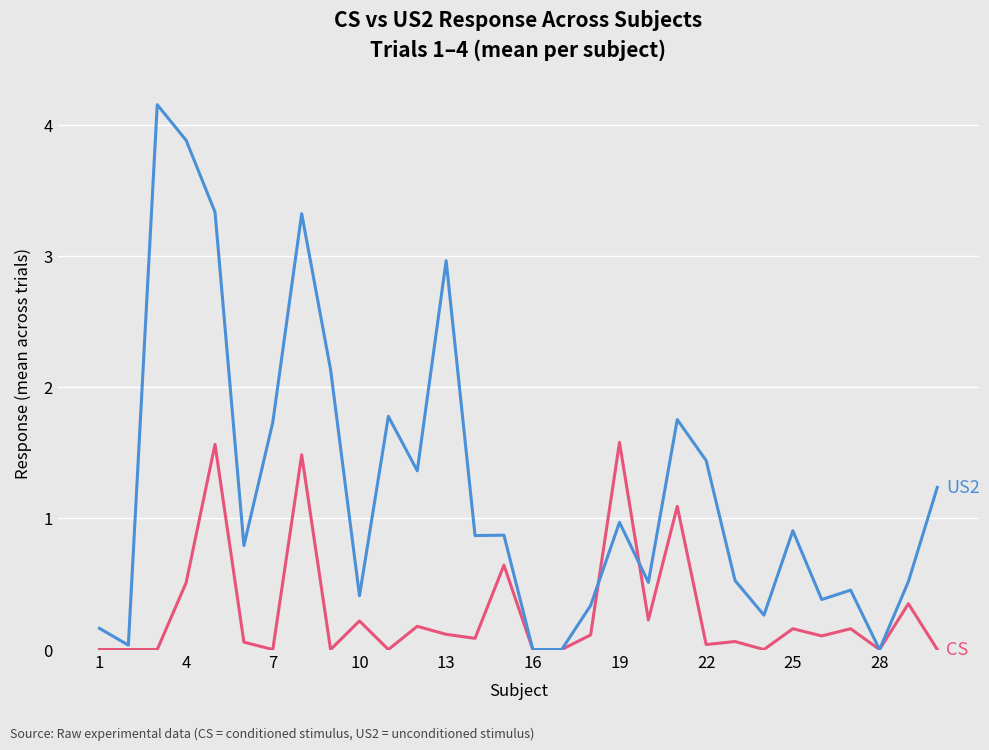

What is the greatest value displayed?

4.2